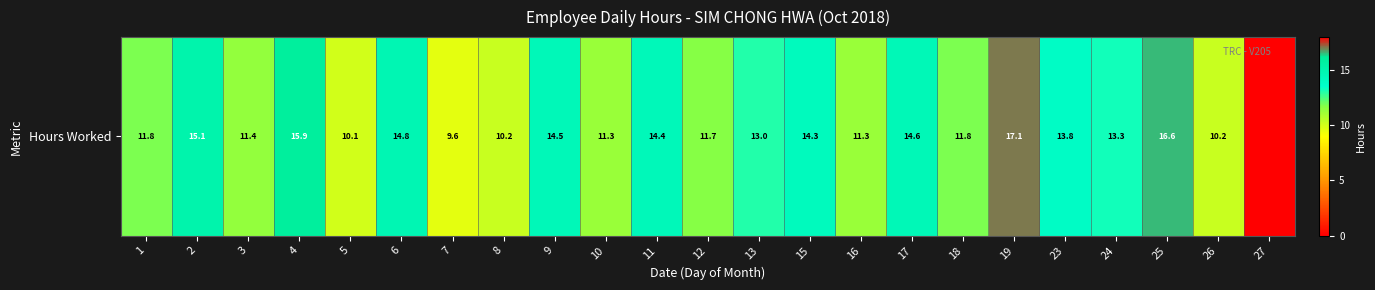

What is the average value?

12.5